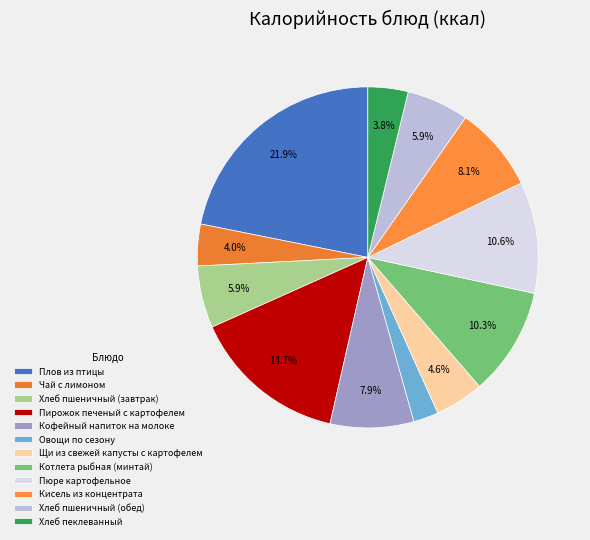

To the nearest percent, what is the average slice percentage?

8%